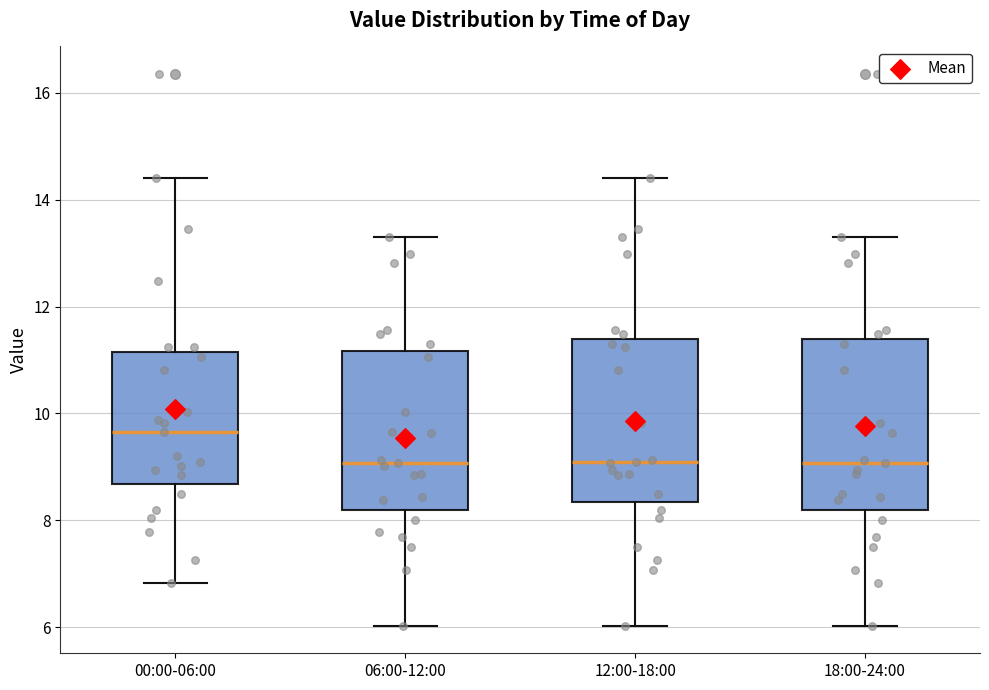

Which box's median line is the highest?

00:00-06:00